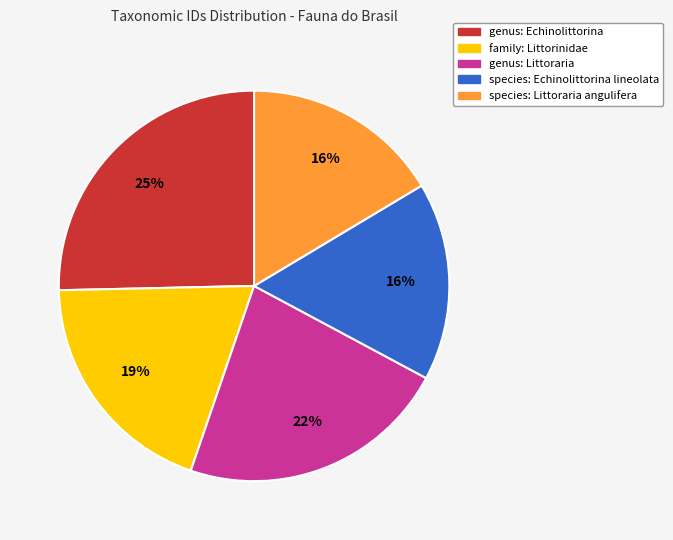

To the nearest percent, what is the difference between the species: Echinolittorina lineolata and genus: Echinolittorina slice percentages?

9%